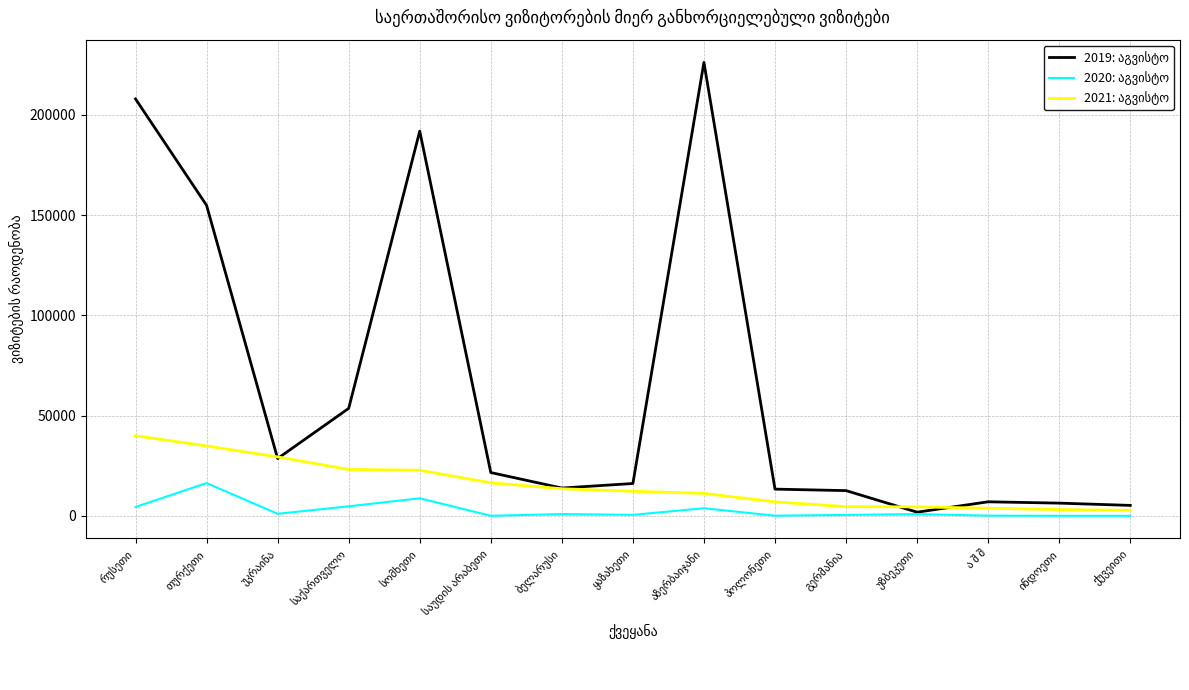

What is the maximum value shown in the chart?

226133